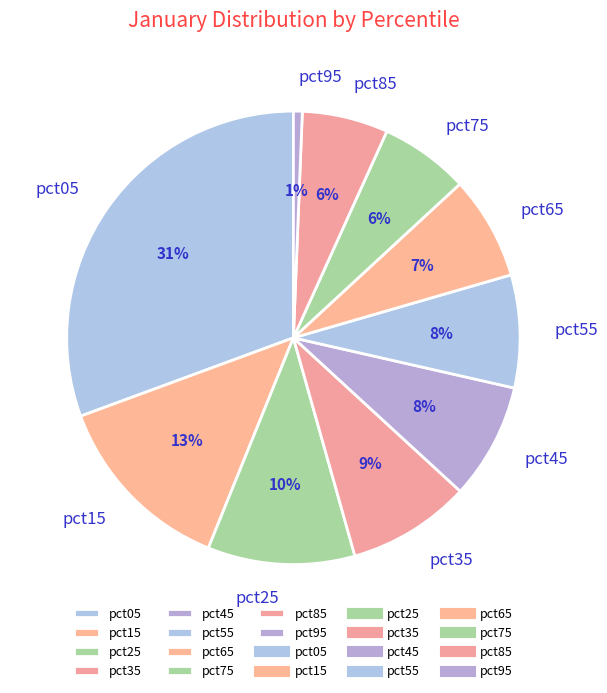

Is pct05 the majority of the pie?

No